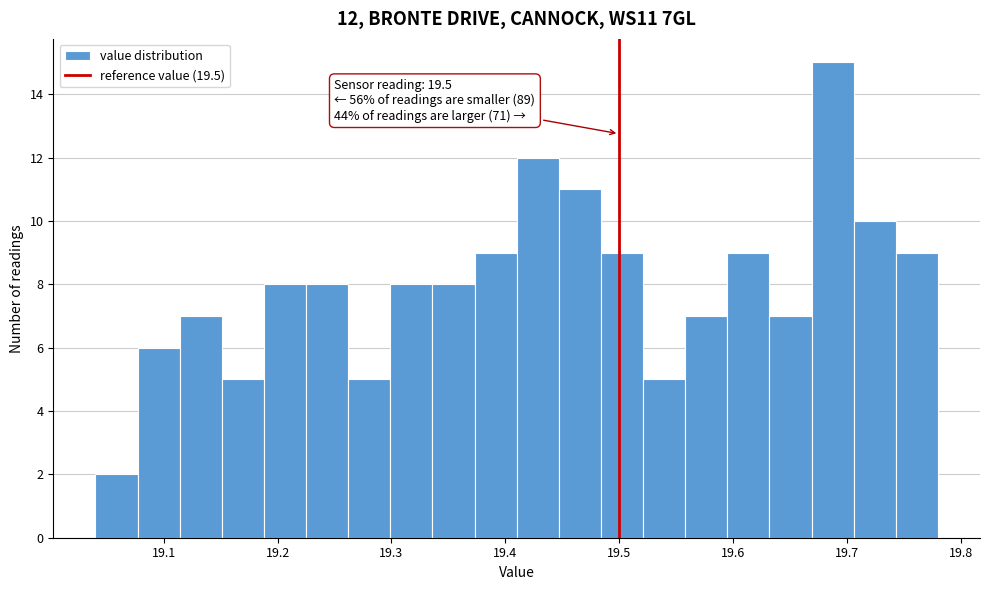

Around what value on the x-axis is the tallest bar? Give the approximate position of its centre, as read against the axis.

19.69